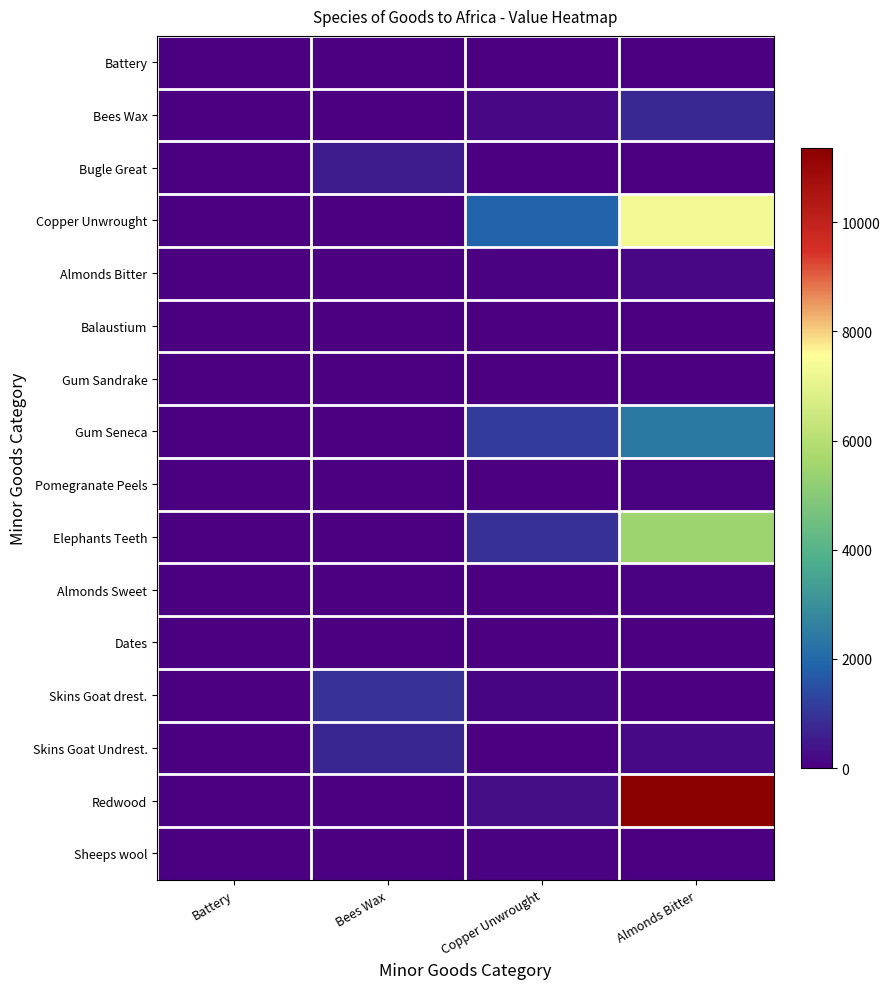

Reading right to left, what are all the values shown in this chart?

Battery: Almonds Bitter=2	Copper Unwrought=0	Bees Wax=14	Battery=1
Bees Wax: Almonds Bitter=794	Copper Unwrought=167	Bees Wax=25	Battery=0
Bugle Great: Almonds Bitter=21	Copper Unwrought=0	Bees Wax=566	Battery=0
Copper Unwrought: Almonds Bitter=7370	Copper Unwrought=1902	Bees Wax=4	Battery=0
Almonds Bitter: Almonds Bitter=150	Copper Unwrought=60	Bees Wax=3	Battery=0
Balaustium: Almonds Bitter=3	Copper Unwrought=0	Bees Wax=15	Battery=0
Gum Sandrake: Almonds Bitter=23	Copper Unwrought=16	Bees Wax=26	Battery=2
Gum Seneca: Almonds Bitter=2374	Copper Unwrought=1117	Bees Wax=4	Battery=1
Pomegranate Peels: Almonds Bitter=45	Copper Unwrought=22	Bees Wax=4	Battery=0
Elephants Teeth: Almonds Bitter=5505	Copper Unwrought=917	Bees Wax=6	Battery=2
Almonds Sweet: Almonds Bitter=57	Copper Unwrought=25	Bees Wax=19	Battery=2
Dates: Almonds Bitter=16	Copper Unwrought=9	Bees Wax=21	Battery=0
Skins Goat drest.: Almonds Bitter=29	Copper Unwrought=91	Bees Wax=961	Battery=9
Skins Goat Undrest.: Almonds Bitter=195	Copper Unwrought=0	Bees Wax=711	Battery=0
Redwood: Almonds Bitter=11368	Copper Unwrought=284	Bees Wax=4	Battery=4
Sheeps wool: Almonds Bitter=41	Copper Unwrought=82	Bees Wax=21	Battery=3